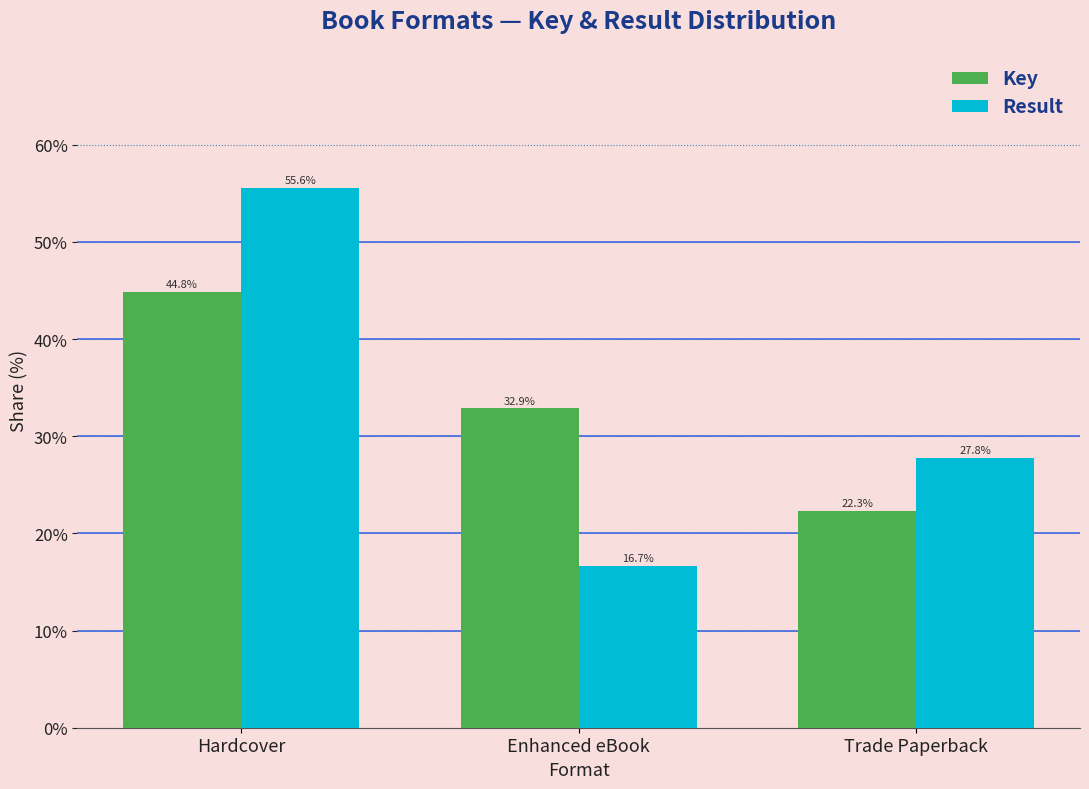

Reading left to right, extract all data points from this chart.

Key: 44.8	32.9	22.3
Result: 55.6	16.7	27.8